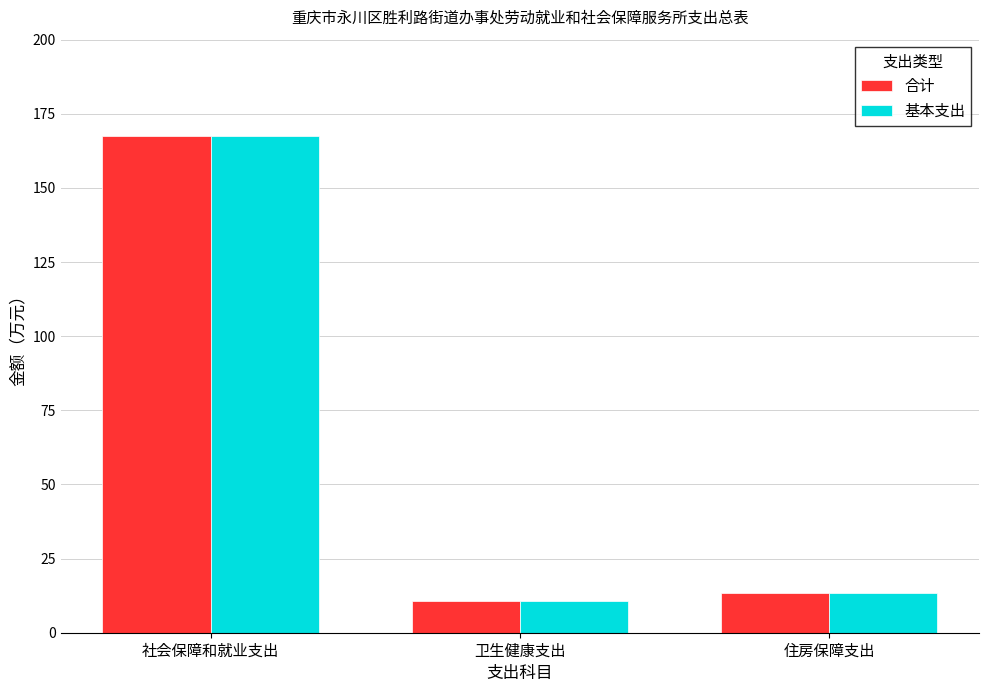

The 基本支出 series shows 167.4 at 社会保障和就业支出. True or false?

True